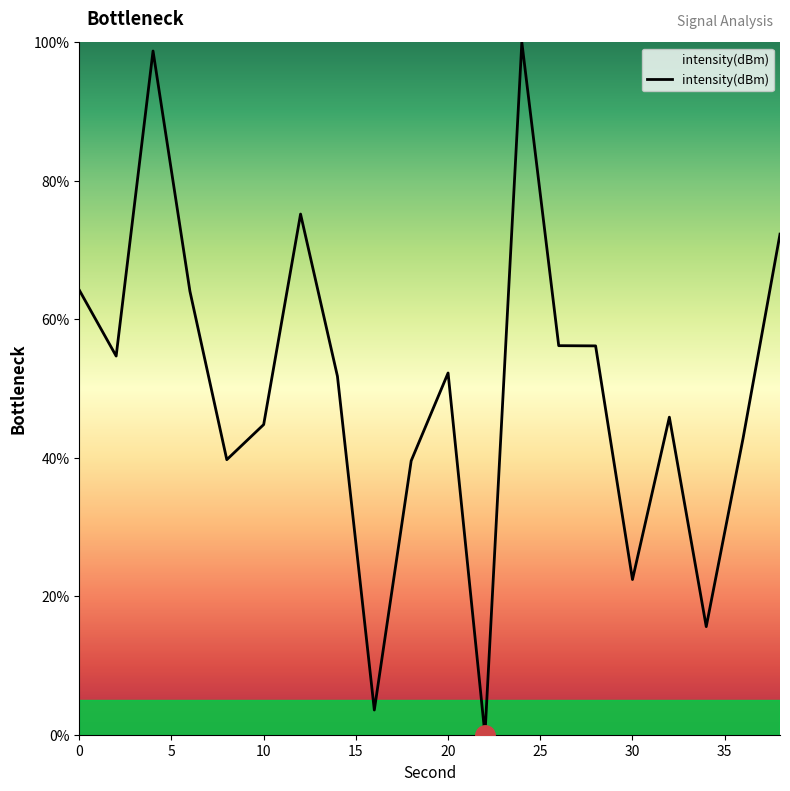

True or false: the data has more than 0 interior local peaks.

True